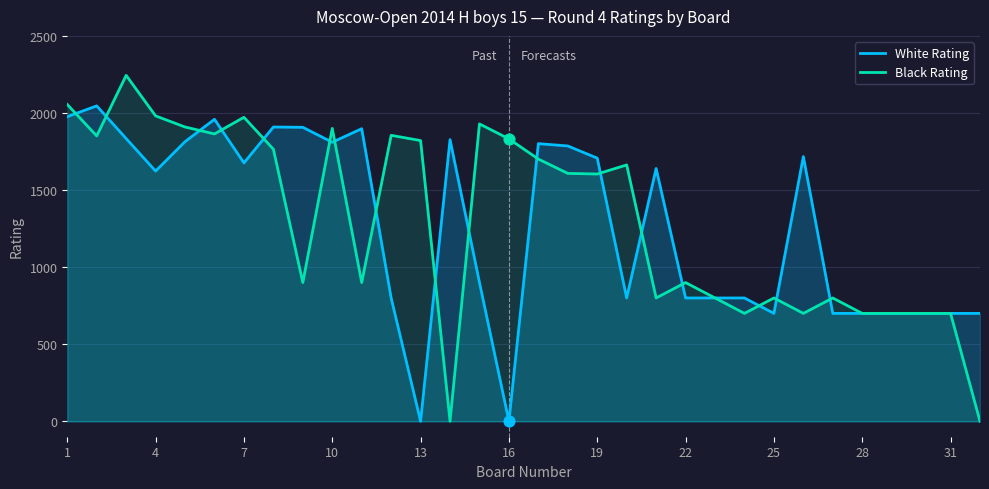

At how many categories does at least one series exceed 2160?

1